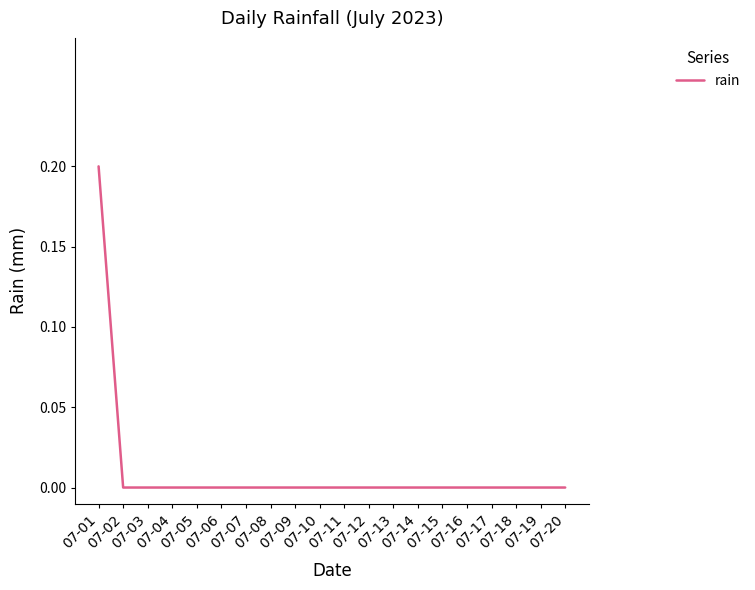

Is it true that the value at 07-12 is -0.1?

False